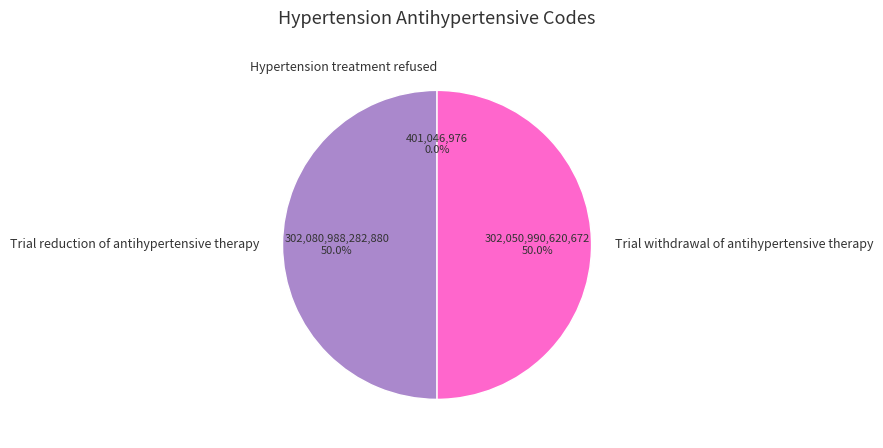

To the nearest percent, what percentage of the pie is Trial withdrawal of antihypertensive therapy?

50%